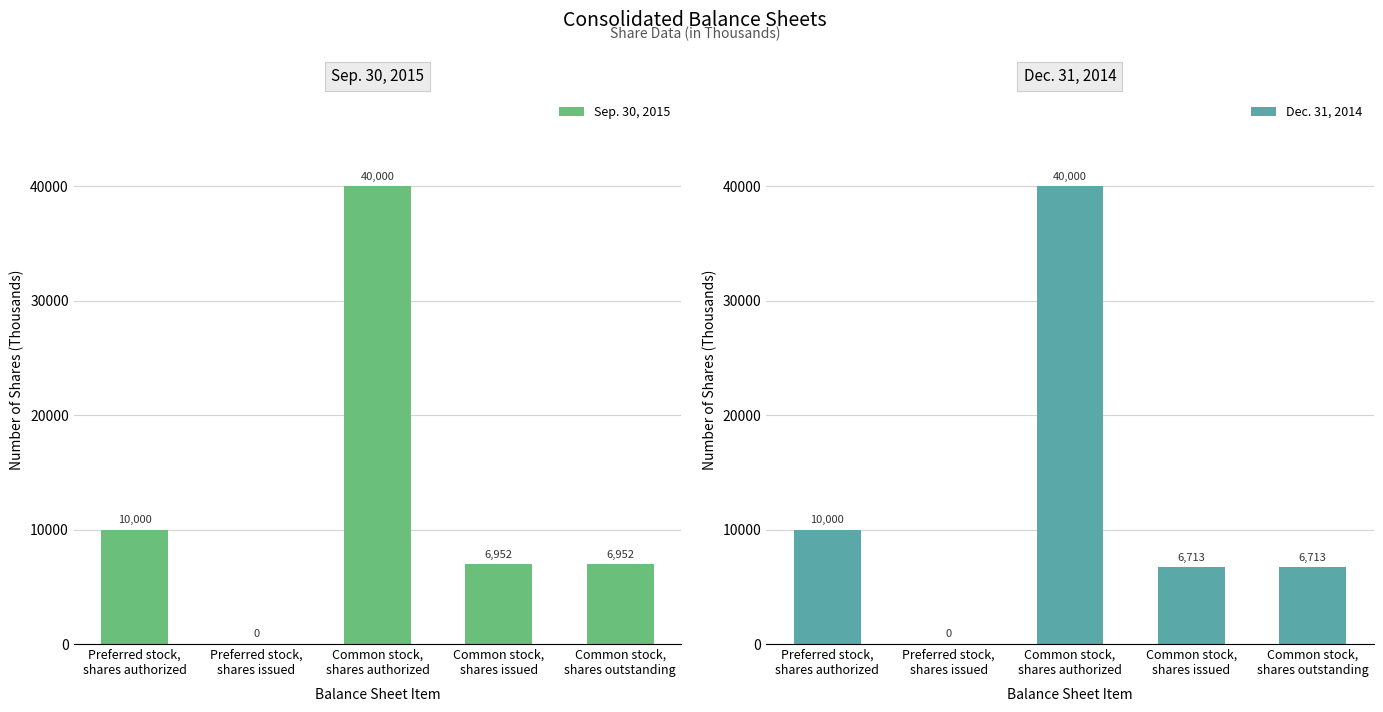

How many bars are there in total?

10